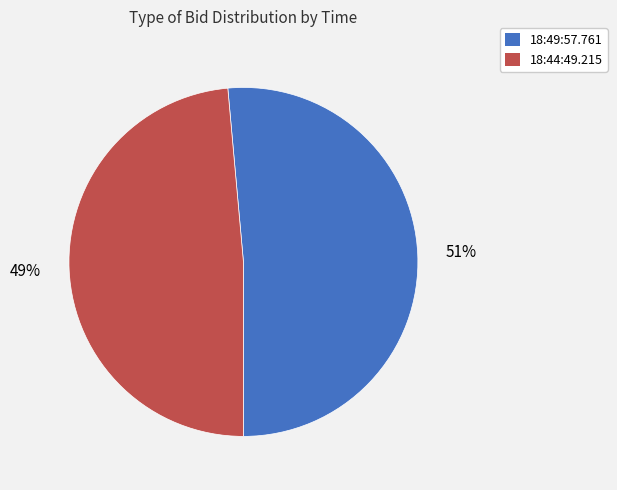

To the nearest percent, what is the average slice percentage?

50%